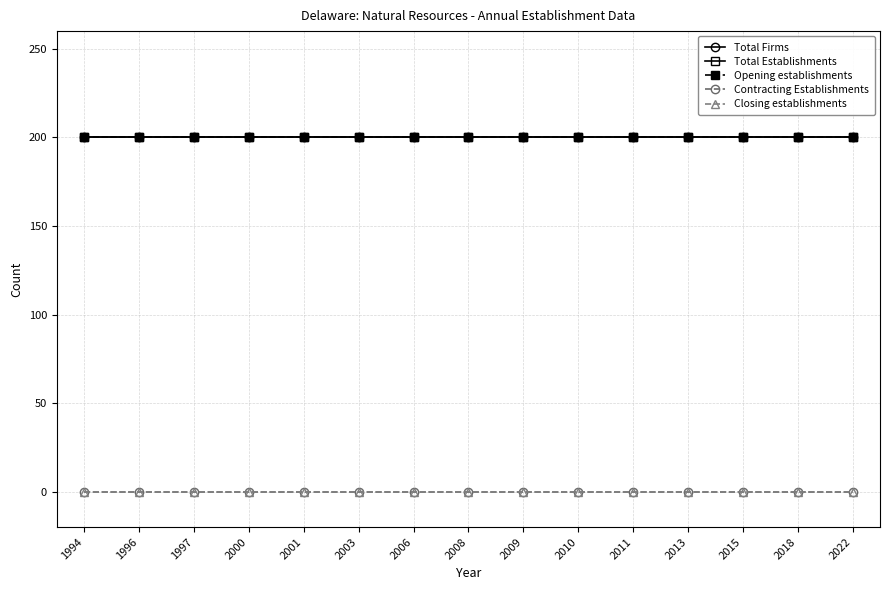

Which series changed the most between 2008 and 2022?

Total Firms